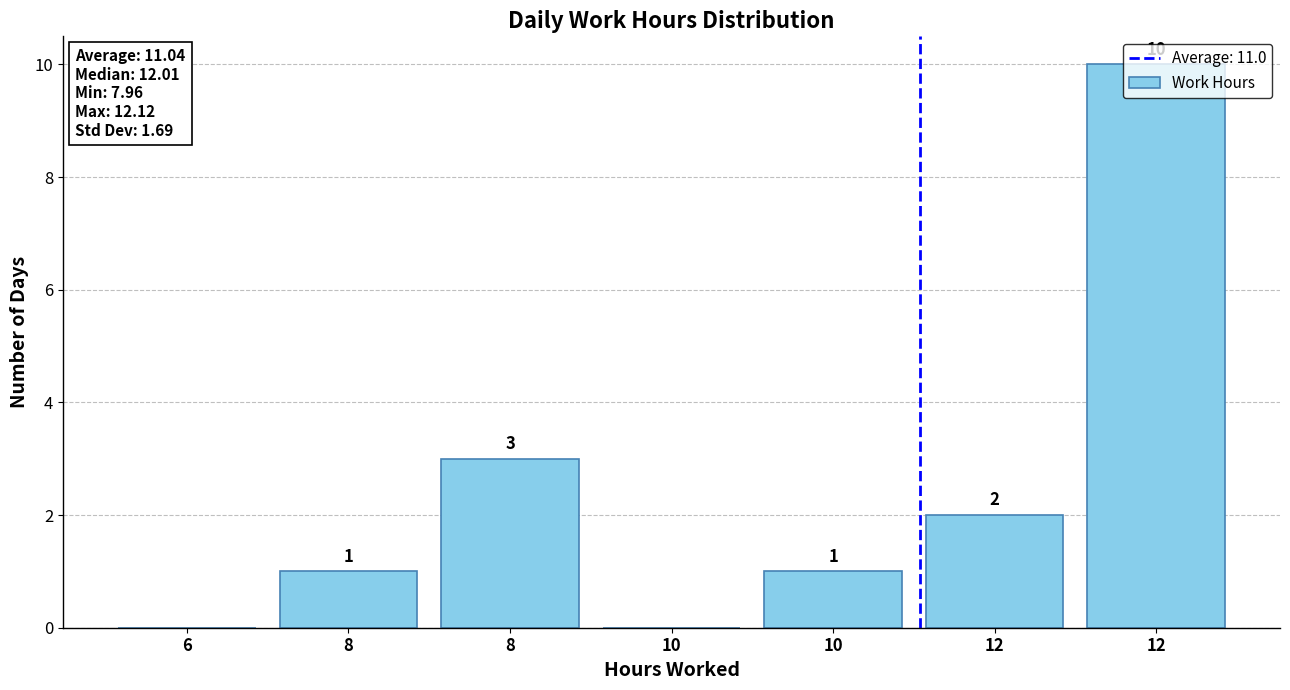

Are the bars horizontal?

No